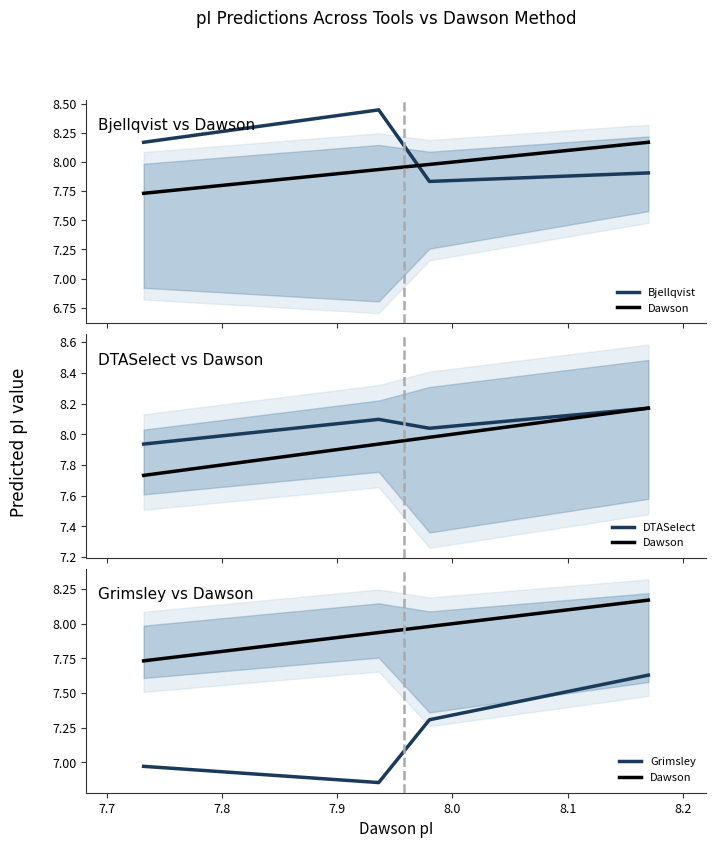

What is the sum of all Bjellqvist values?

32.4